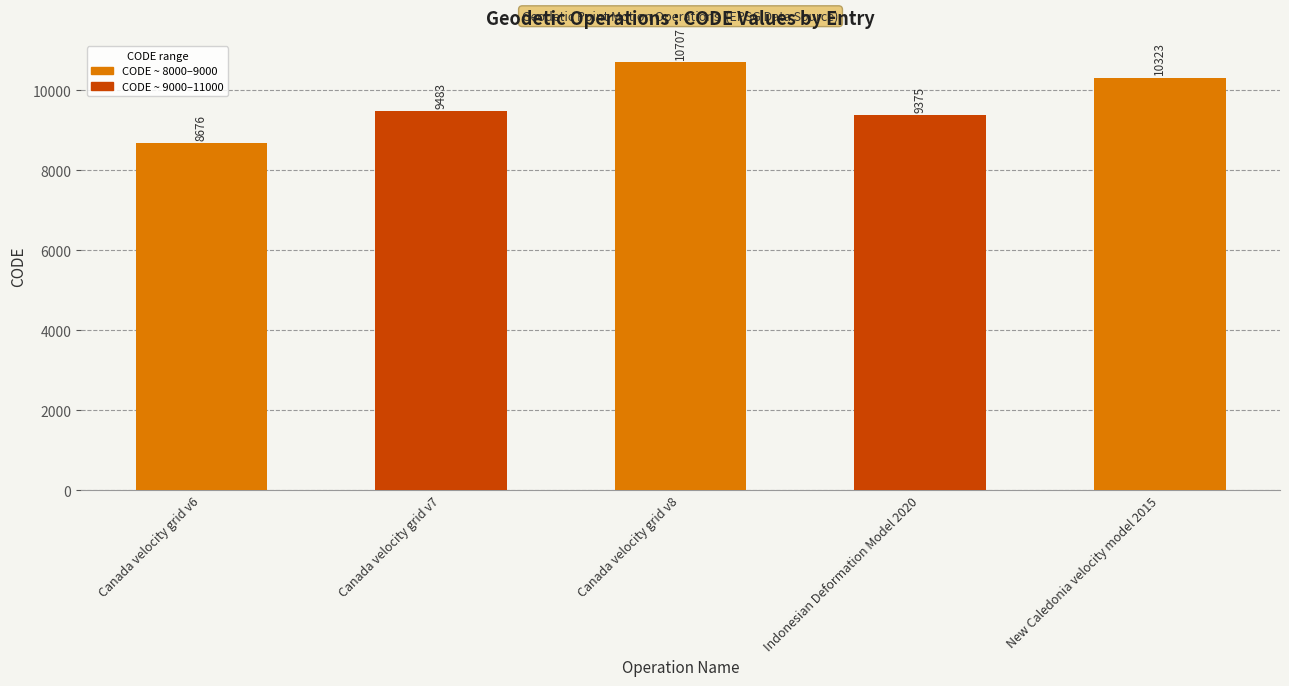

True or false: the data shows 3477 at Canada velocity grid v7.

False